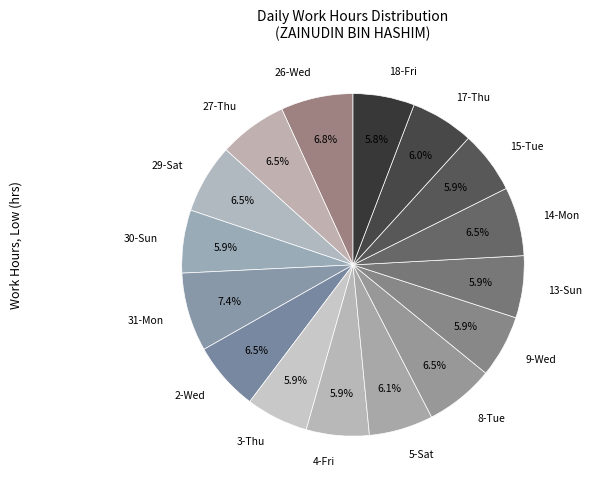

Do 3-Thu and 14-Mon together represent more than half of the pie?

No